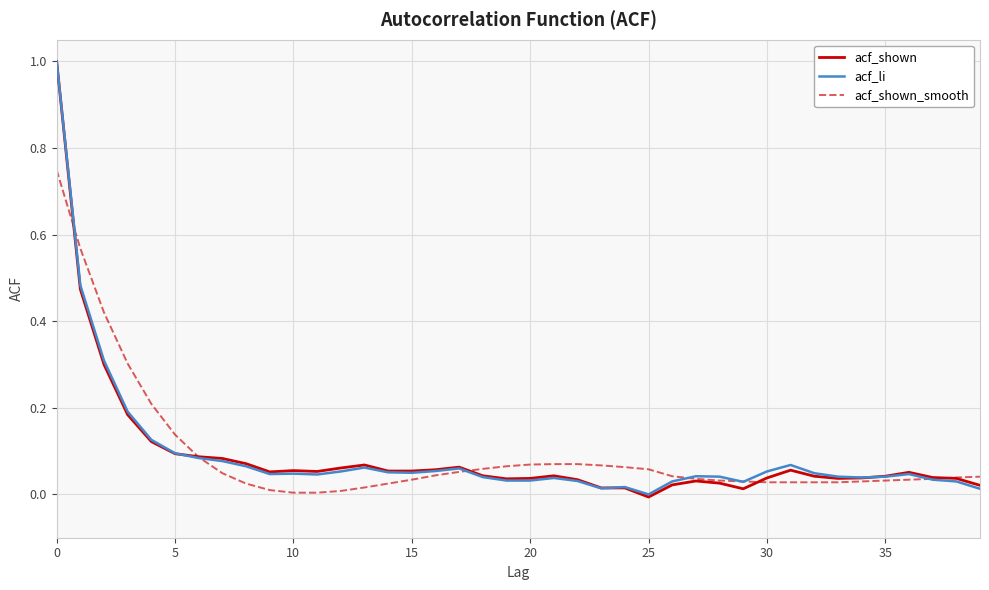

In acf_li, how many points are higher than both neighbors (excluding endpoints)?

8